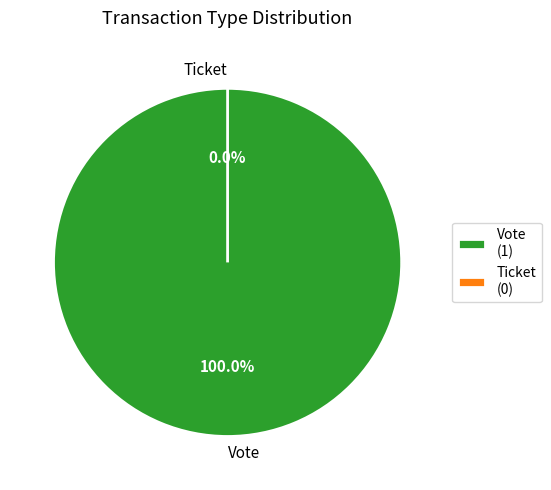

Rank the categories by value from lowest to highest.

Ticket, Vote